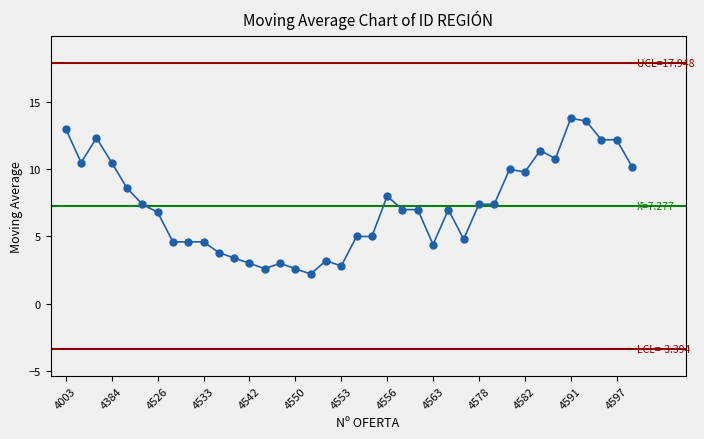

What is the maximum value shown in the chart?

13.8